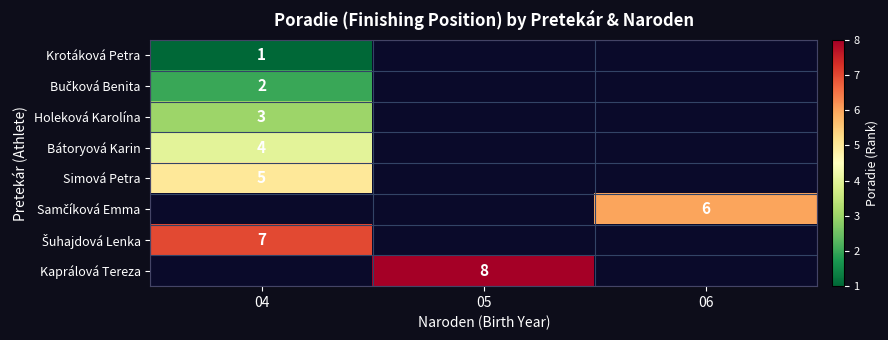

Which series has the largest range (max minus min)?

Krotáková Petra